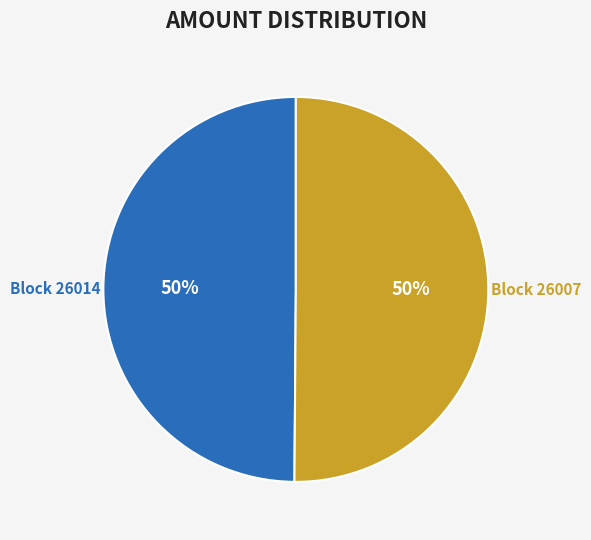

To the nearest percent, what portion does Block 26007 represent?

50%